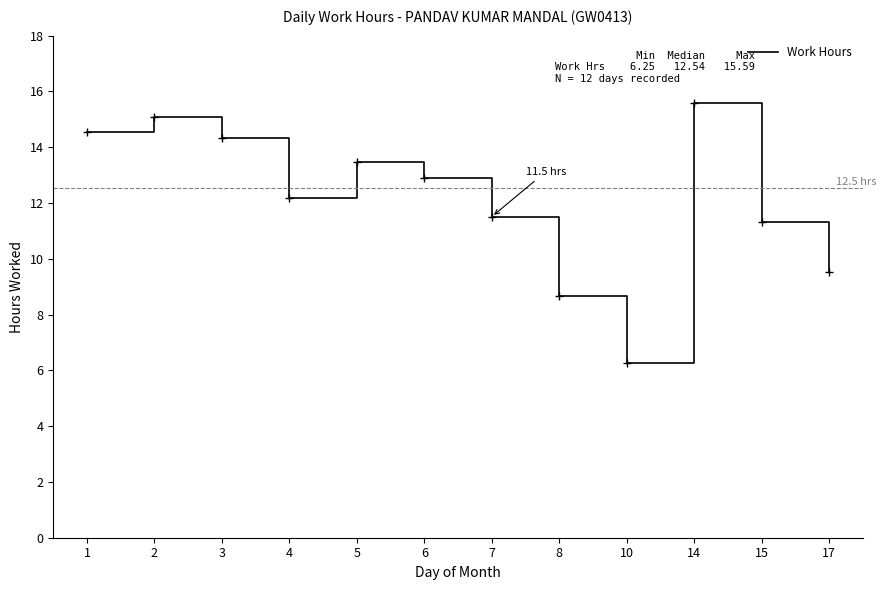

Is it true that the value at 2 is 26.3?

False